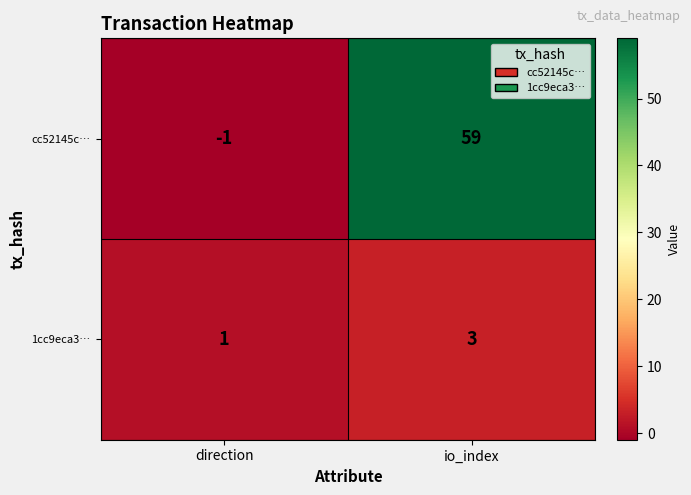

The value of 1cc9eca3… at io_index is 5. True or false?

False